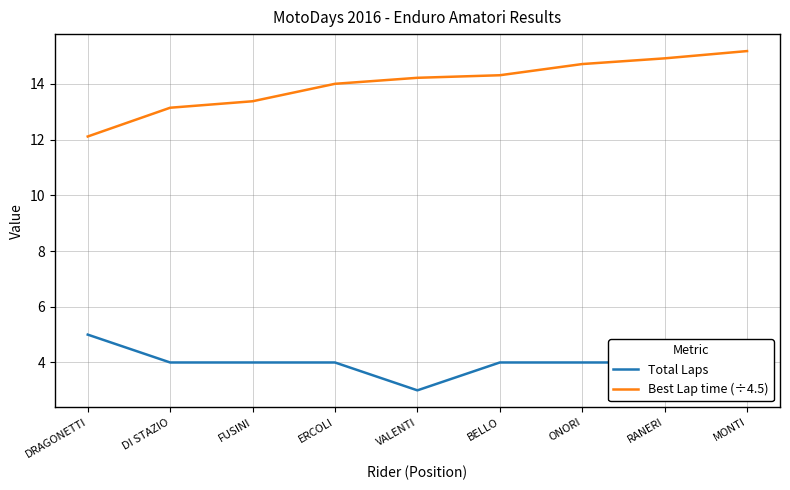

Between RANERI and BELLO, which is larger?

RANERI